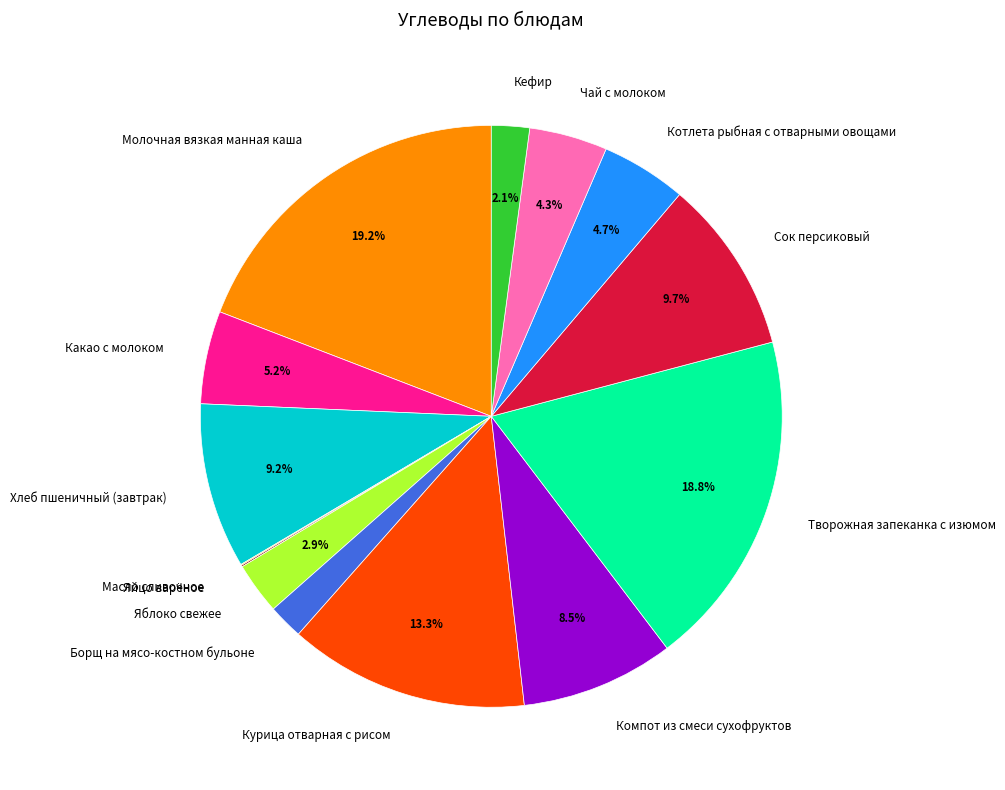

Approximately how many times larger is the value at Борщ на мясо-костном бульоне compared to Яблоко свежее?

0.7